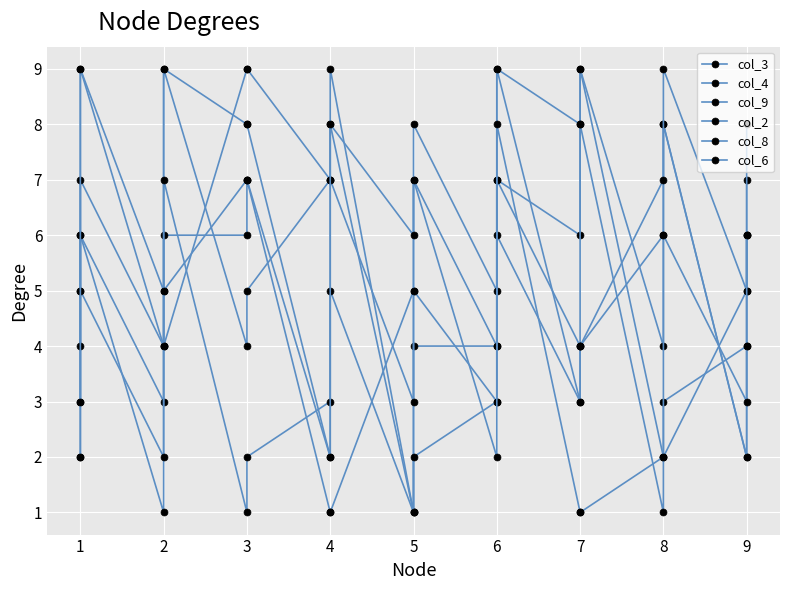

What is the difference between the maximum and minimum values in the col_4 series?

8